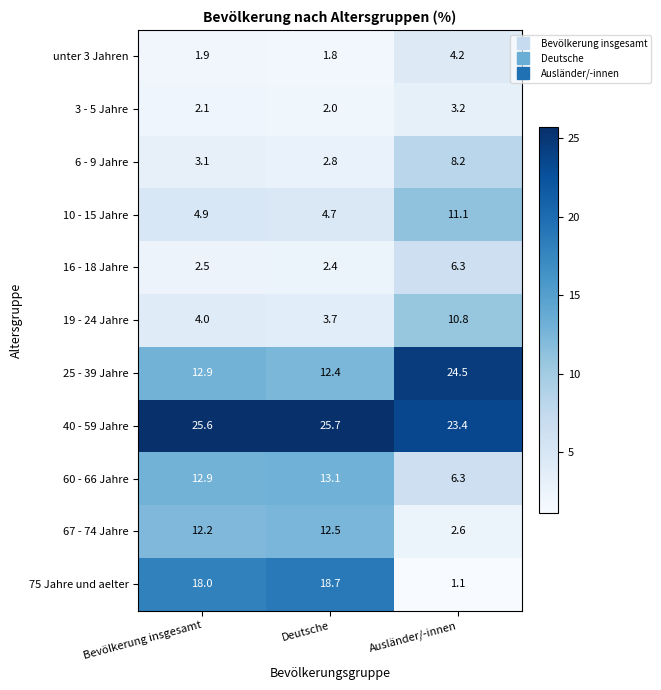

What is the difference between the highest and lowest values at Bevölkerung insgesamt?

23.7